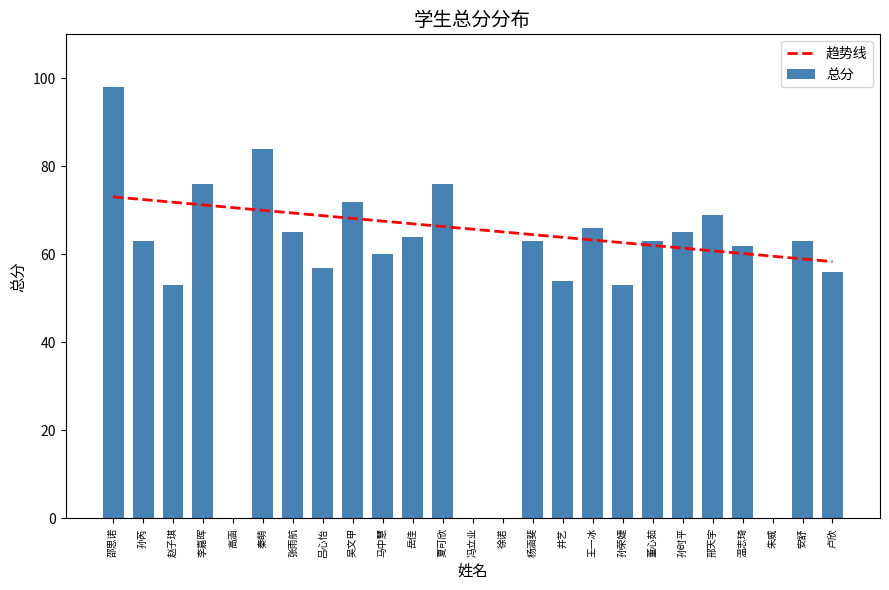

What value does the data have at 温志琦?

62